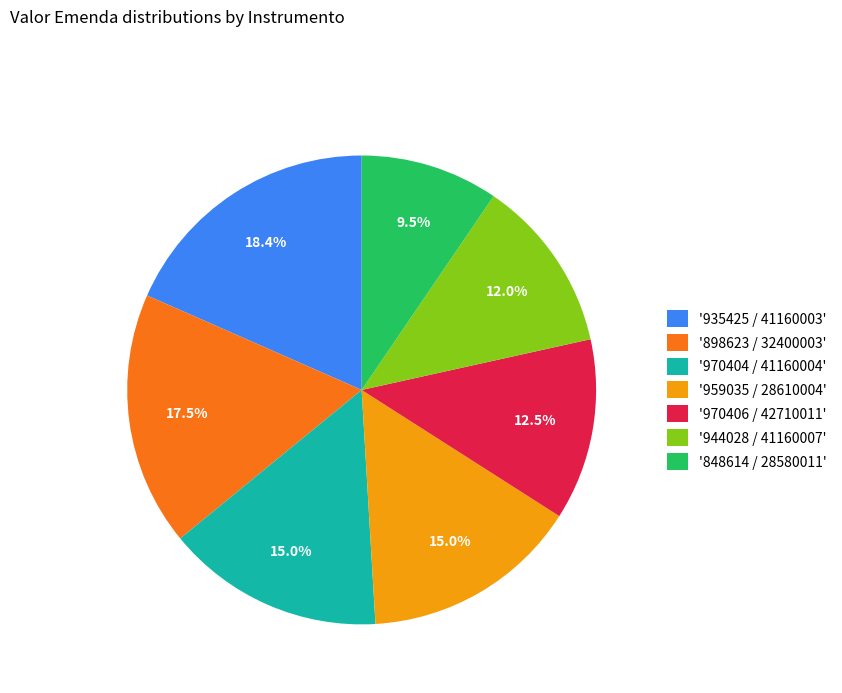

What percentage is NOT represented by '848614 / 28580011'?

90.5%